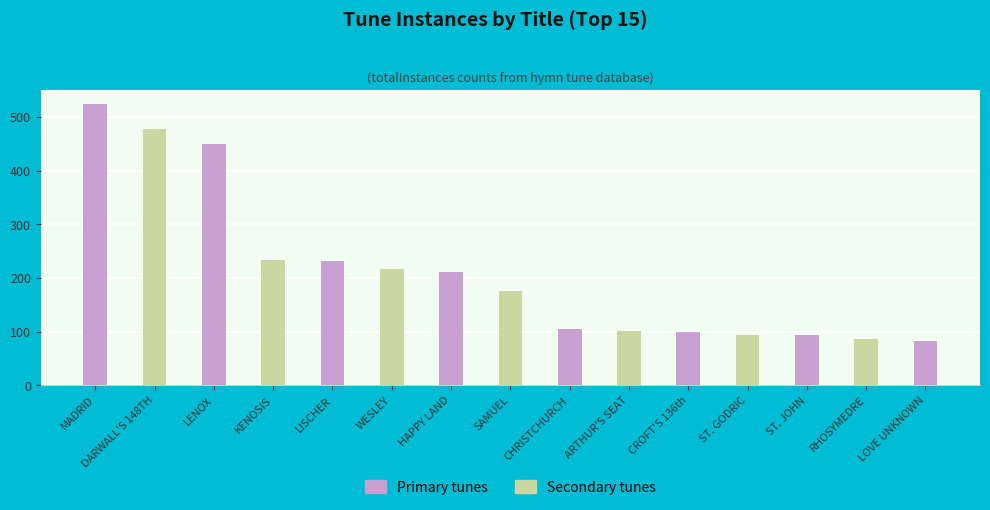

Reading left to right, transcribe all the data shown in this chart.

G Major=524	D Major=478	A Flat Major=450	B Flat Major=233	G Major (2)=232	Unknown=217	F Major or modal=212	D Major (2)=176	Christchurch=105	B Flat Major (2)=102	C Major=100	A Major=93	C Major (2)=93	F Major=86	D Major (3)=82